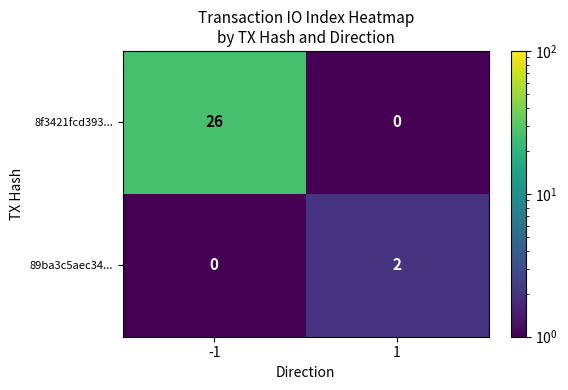

At how many categories does at least one series exceed 23?

1